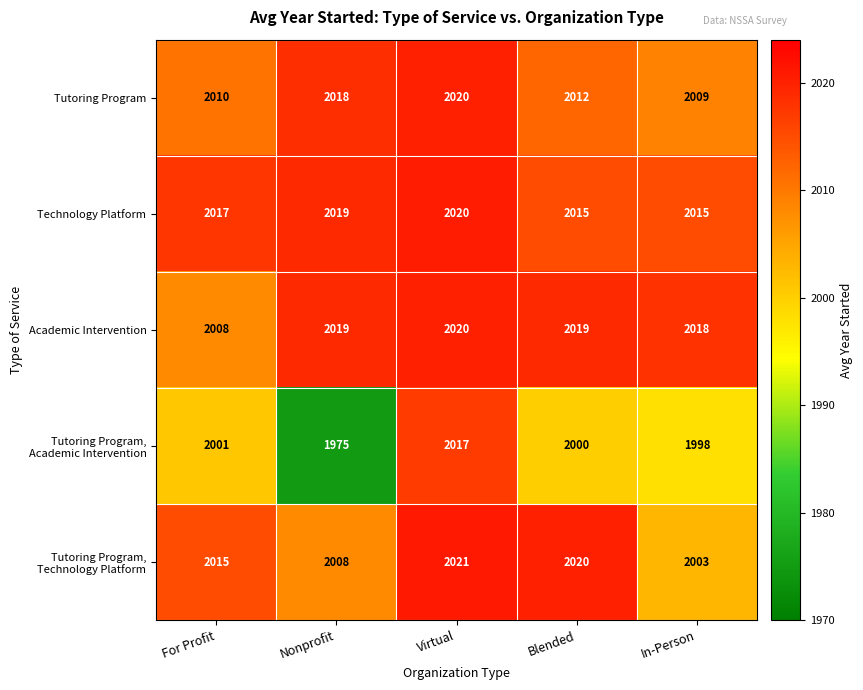

Read the Technology Platform value at Blended.

2015